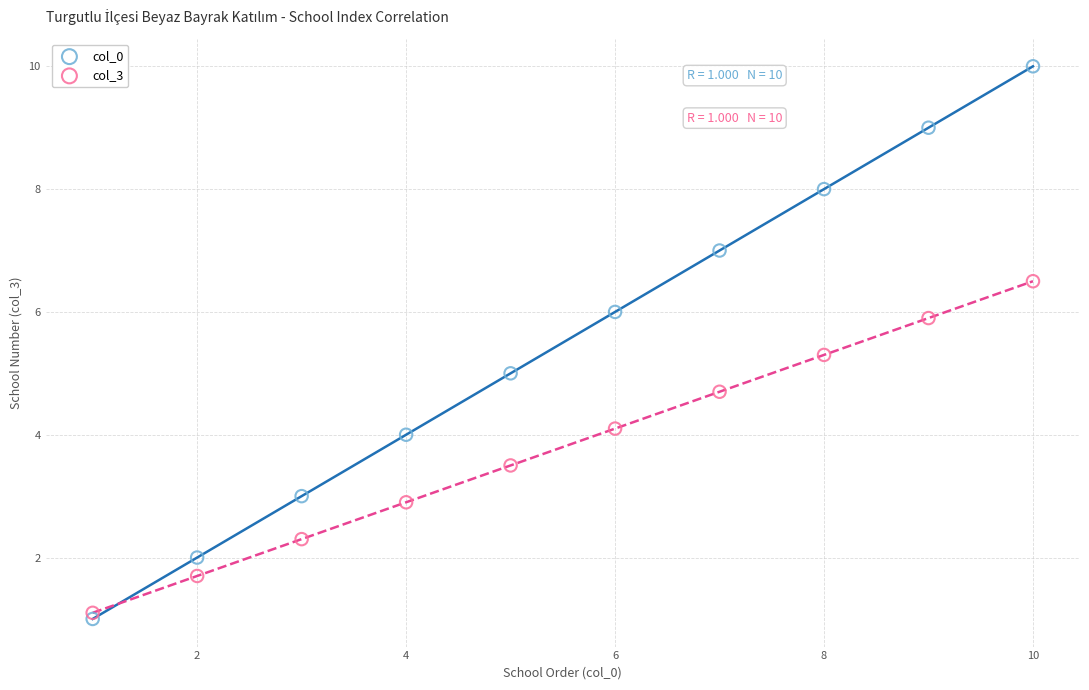

Which series reaches the minimum Y coordinate?

col_0